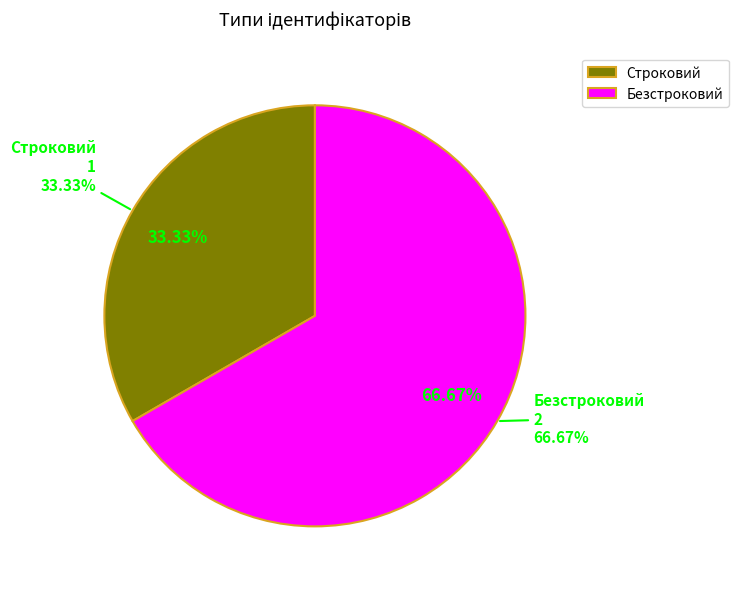

What is the ratio of the value at Безстроковий to the value at Строковий?

2.0